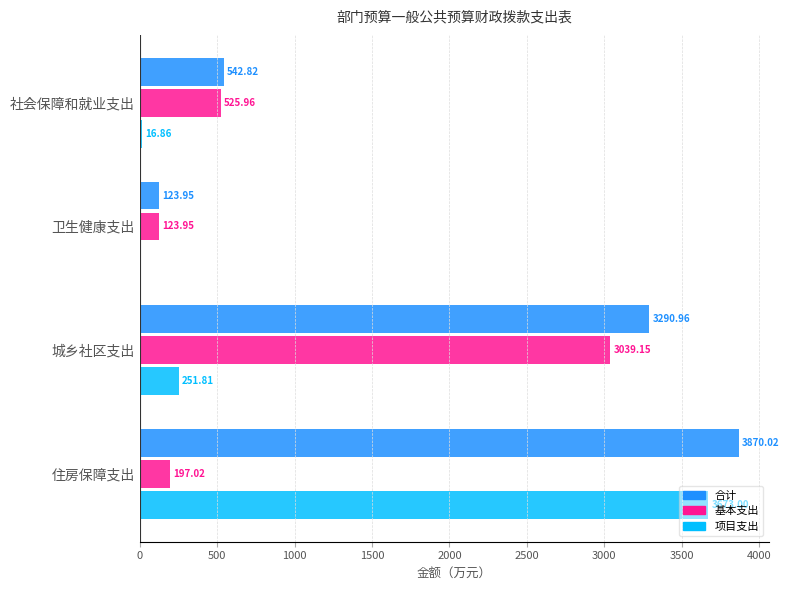

At which label is 基本支出 closest to 1581?

社会保障和就业支出